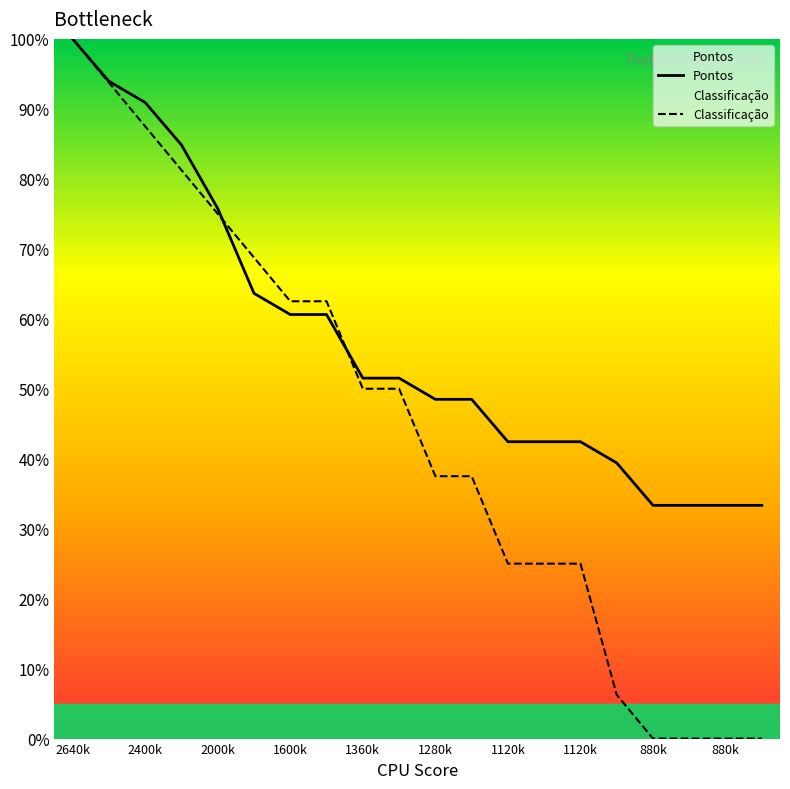

What value does the Pontos series have at 17?

0.3